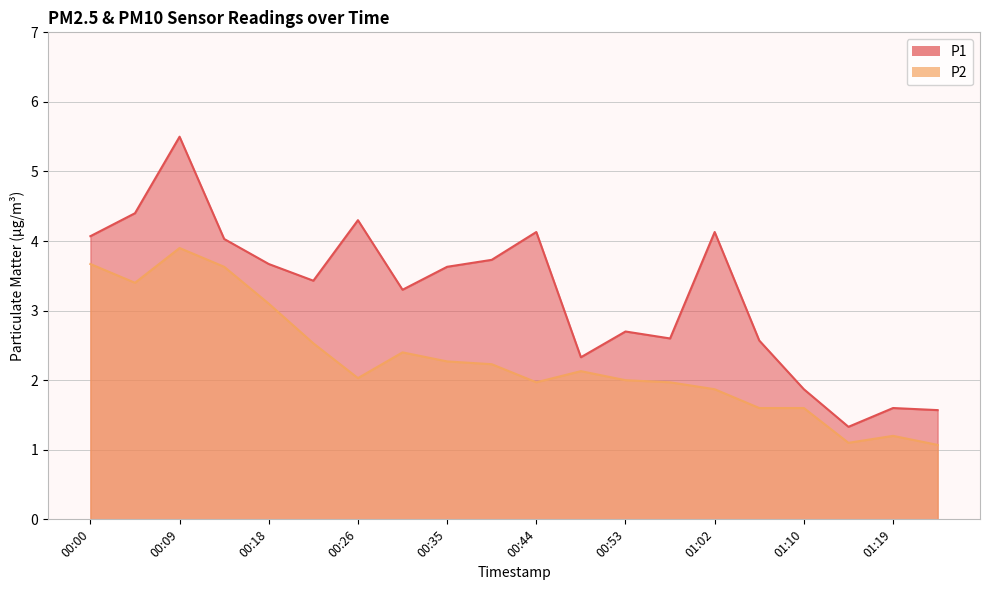

Does the chart have visible grid lines?

Yes